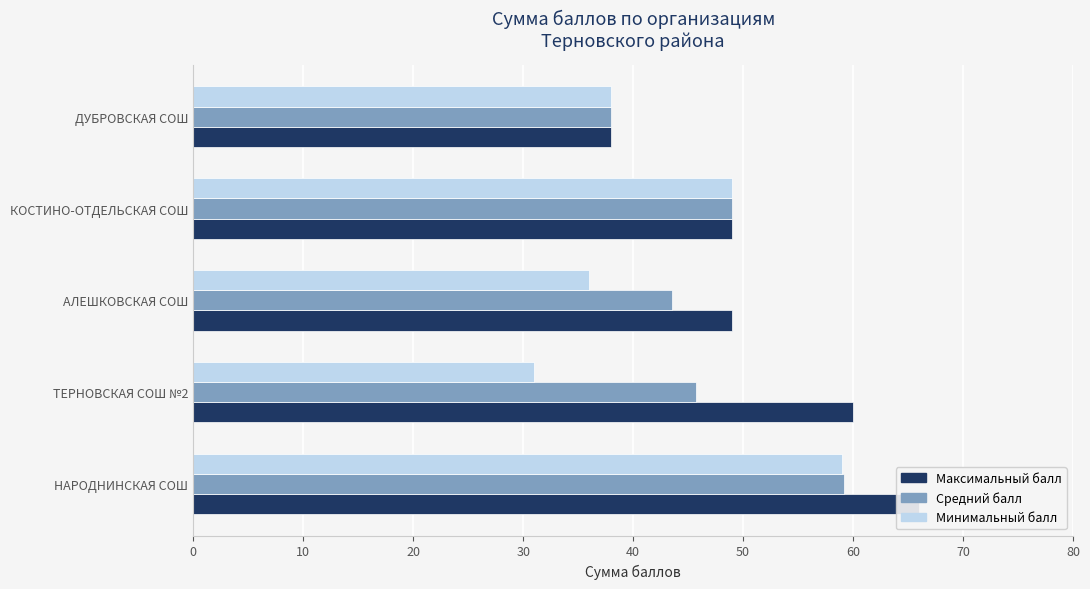

What is the highest value of the Максимальный балл series?

66.0